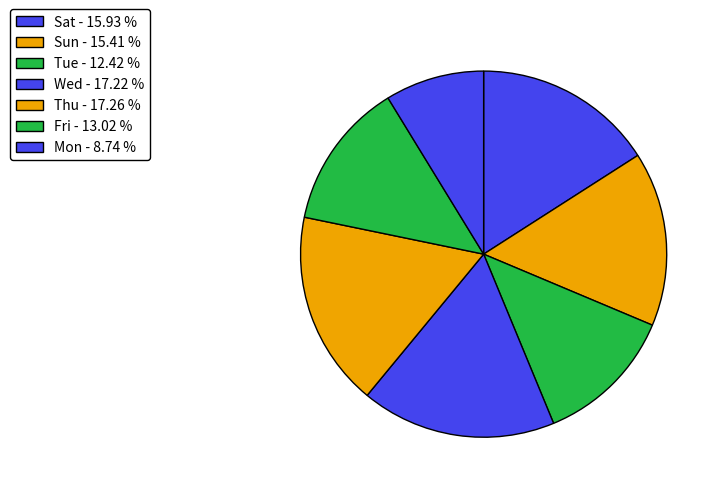

Count the number of slices in the pie.

7